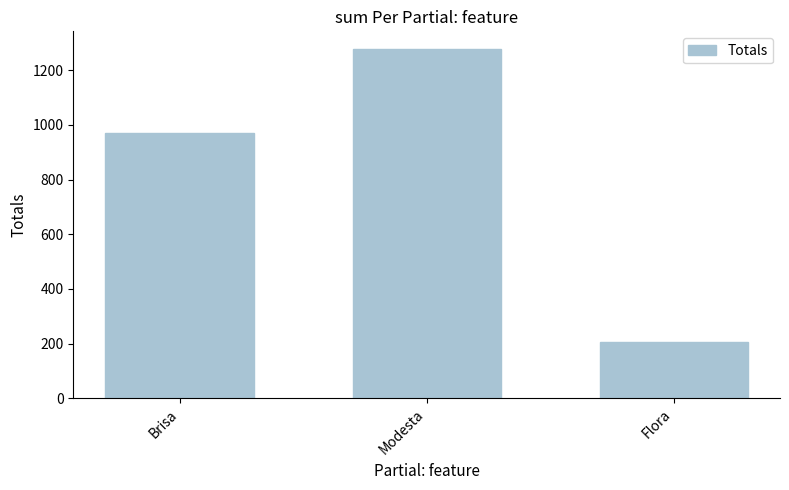

Reading right to left, extract all data points from this chart.

205	1278	972